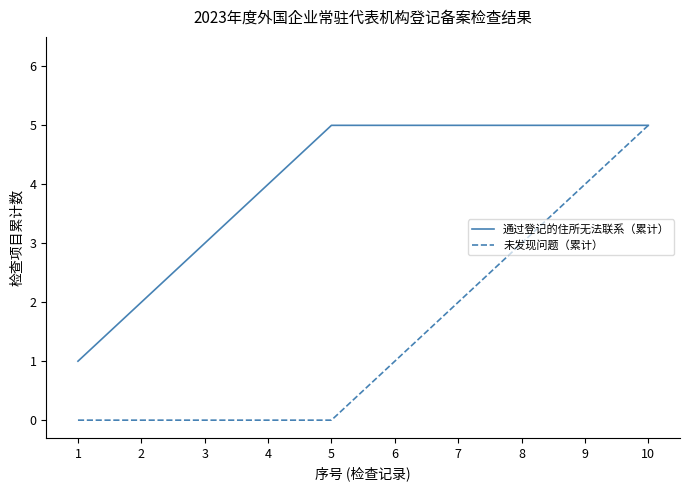

List the series in order of their overall mean, highest first.

通过登记的住所无法联系（累计）, 未发现问题（累计）